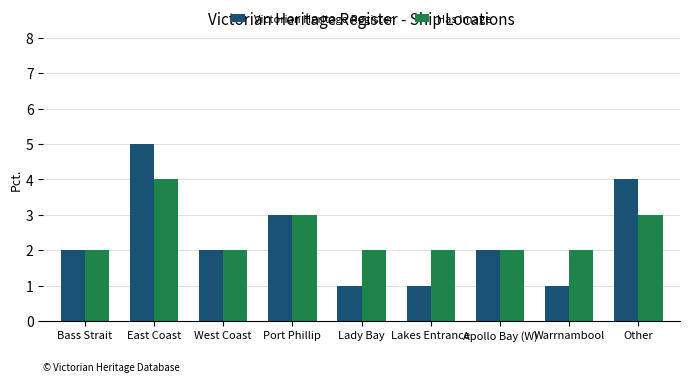

What is the average value of the Has Image series?

2